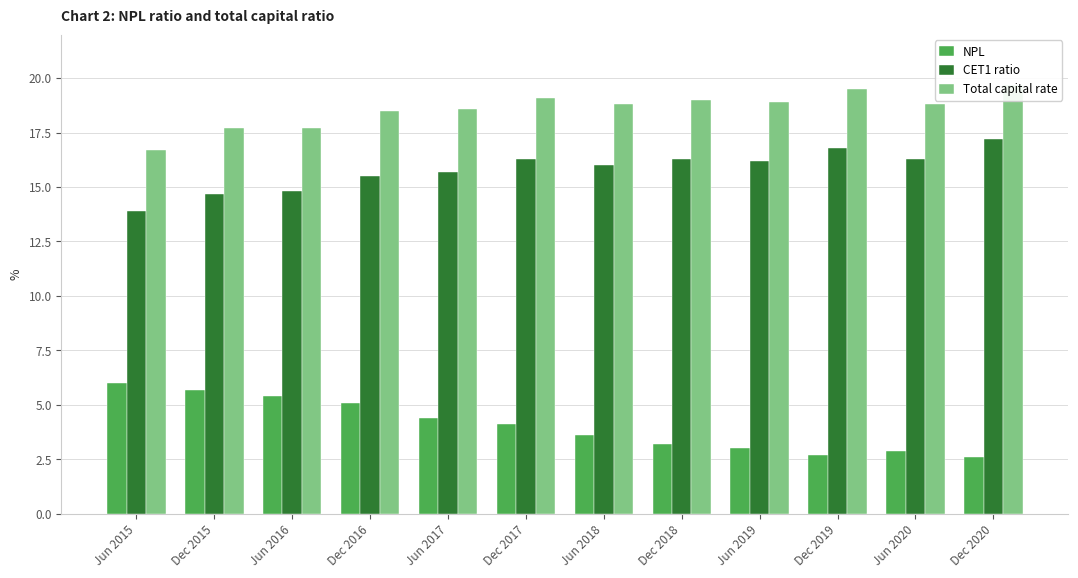

At which label is CET1 ratio closest to 15?

Jun 2016